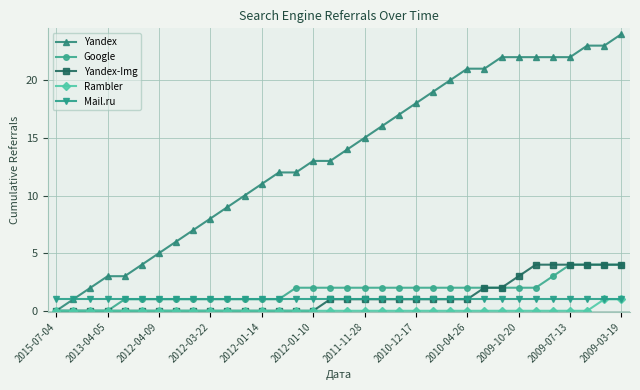

Does the chart display data point markers on the line(s)?

Yes